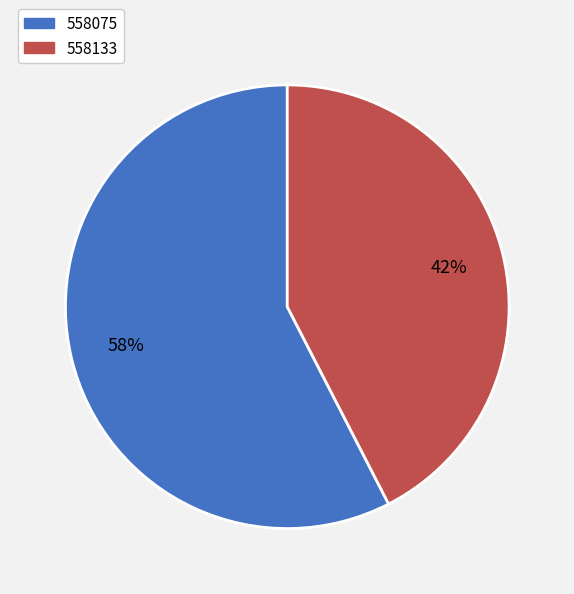

Is it true that 558075 is 58% of the pie?

True